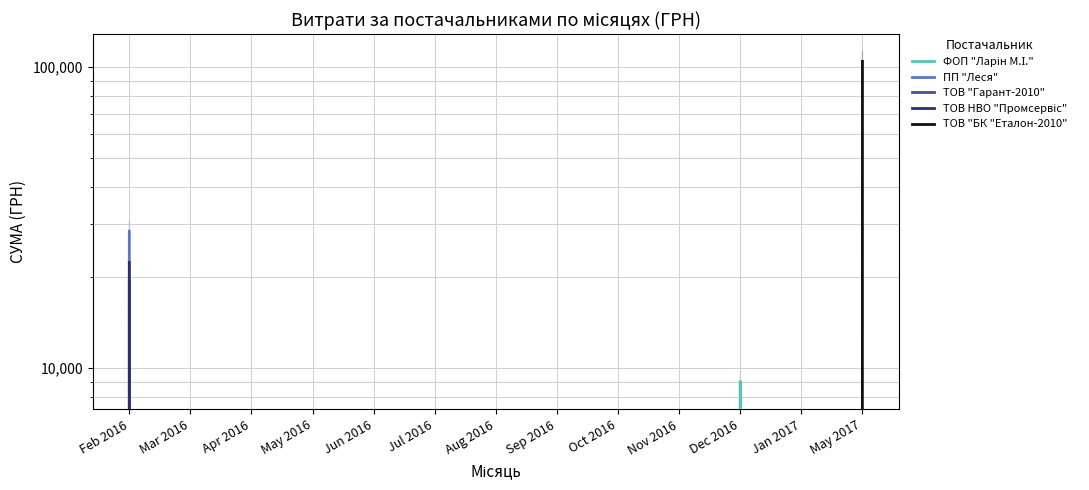

At which label does ПП "Леся" reach its minimum?

Mar 2016